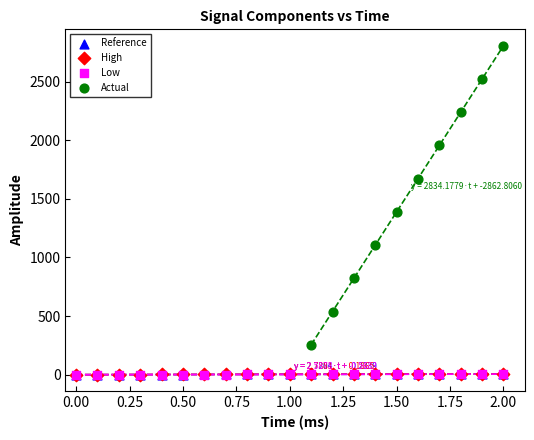

What are all the series names shown in the legend?

Reference, High, Low, Actual